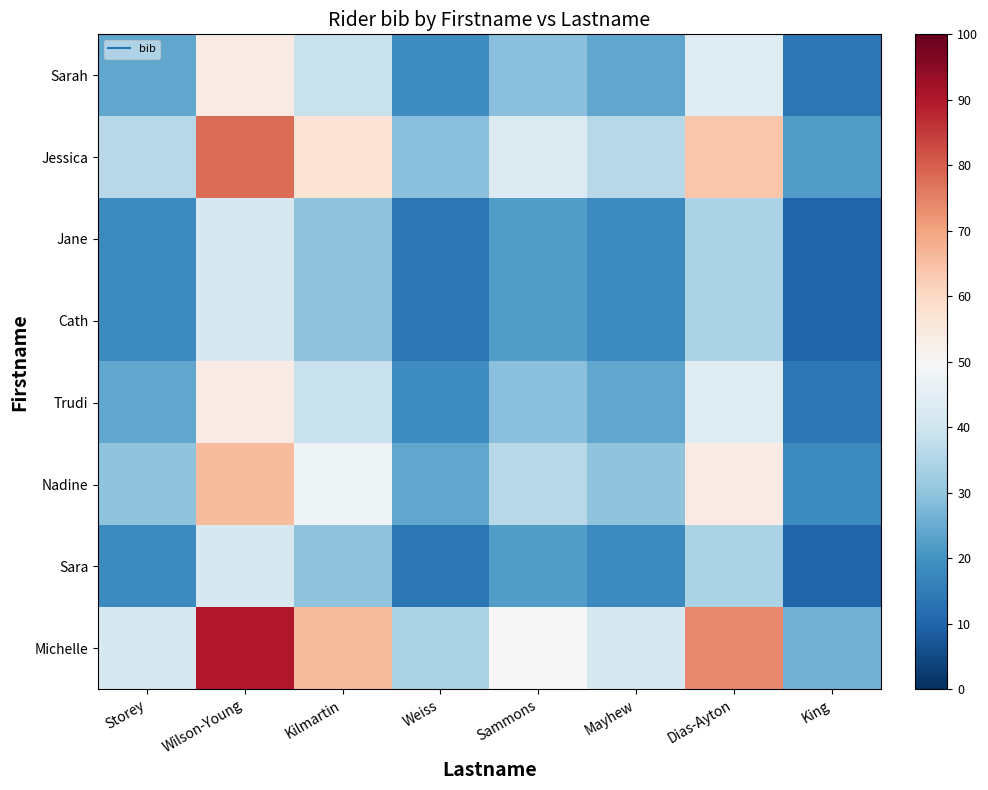

At which category is the sum across all series the highest?

Wilson-Young